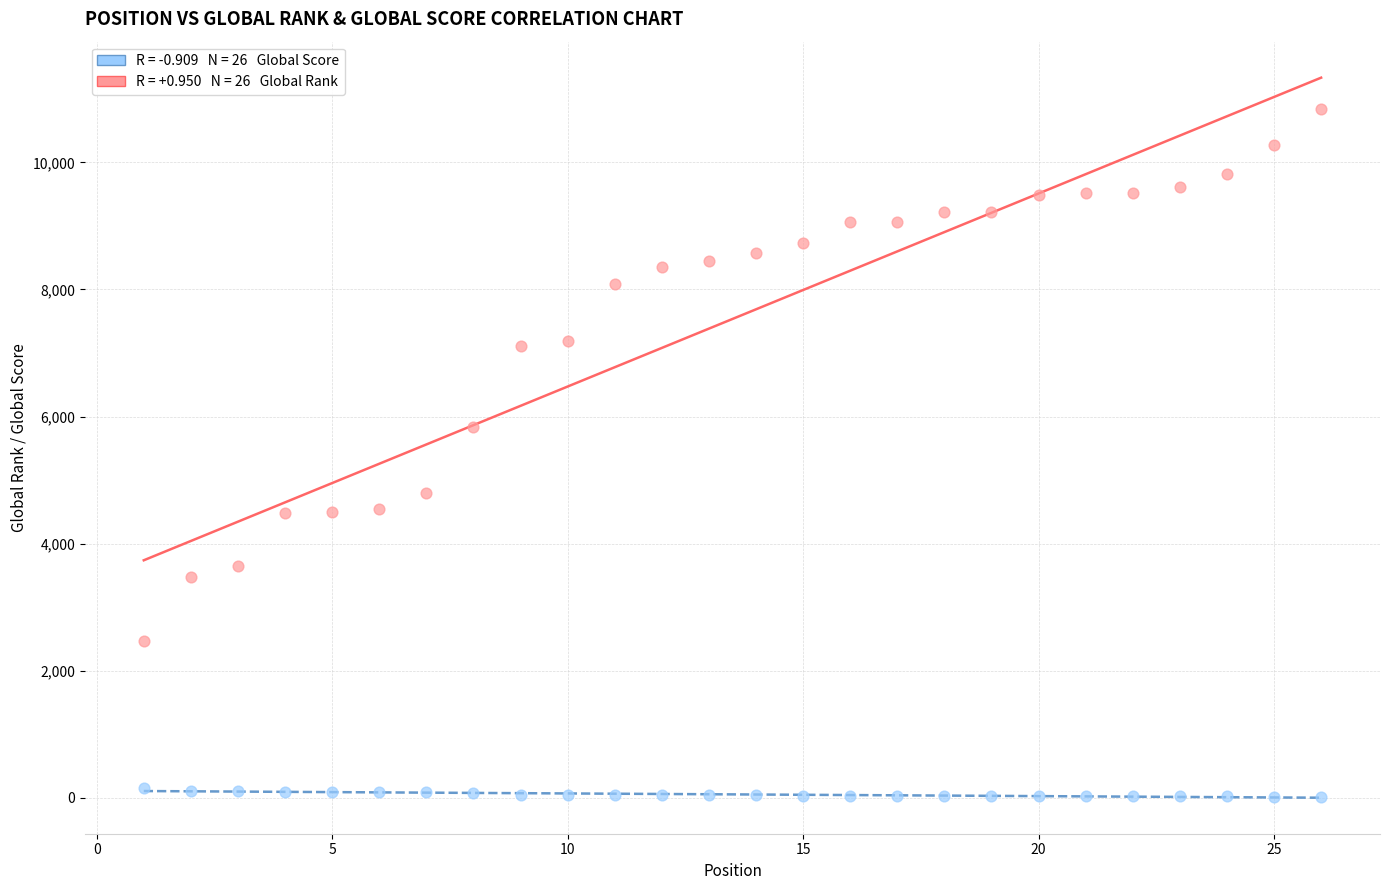

Across all data points, what is the range of Y values (max minus min)?

10842